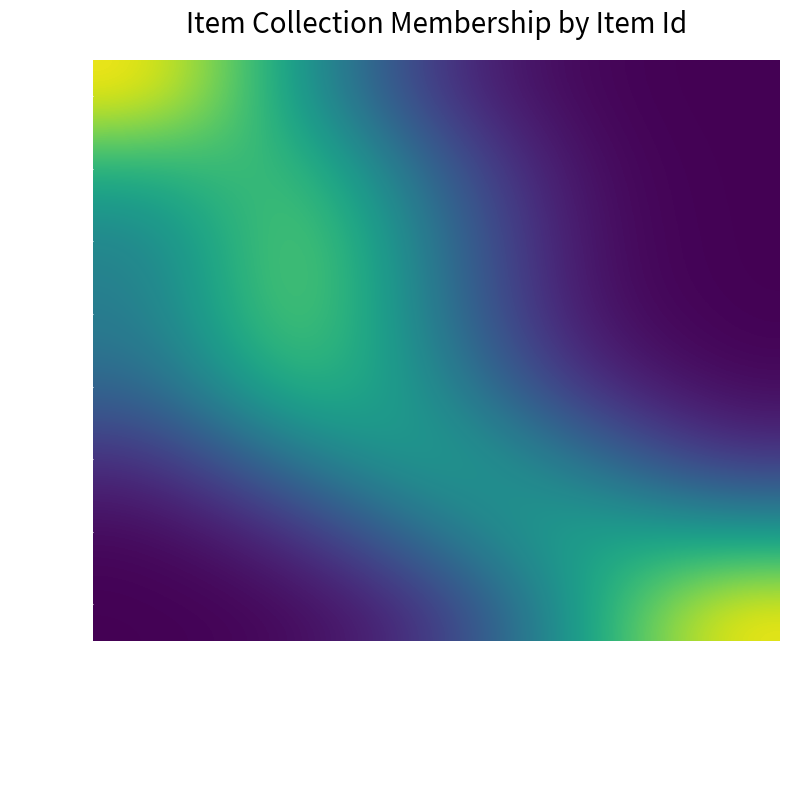

The value of 1768 at Hebden Bridge Local History Society is 0.3. True or false?

True